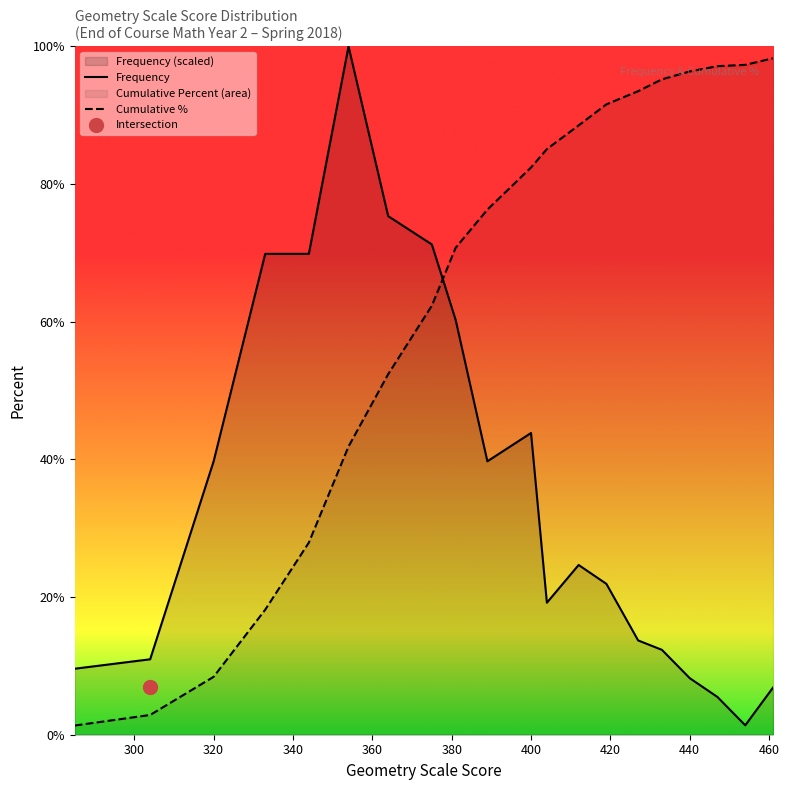

What is the maximum value for Cumulative %?

98.3